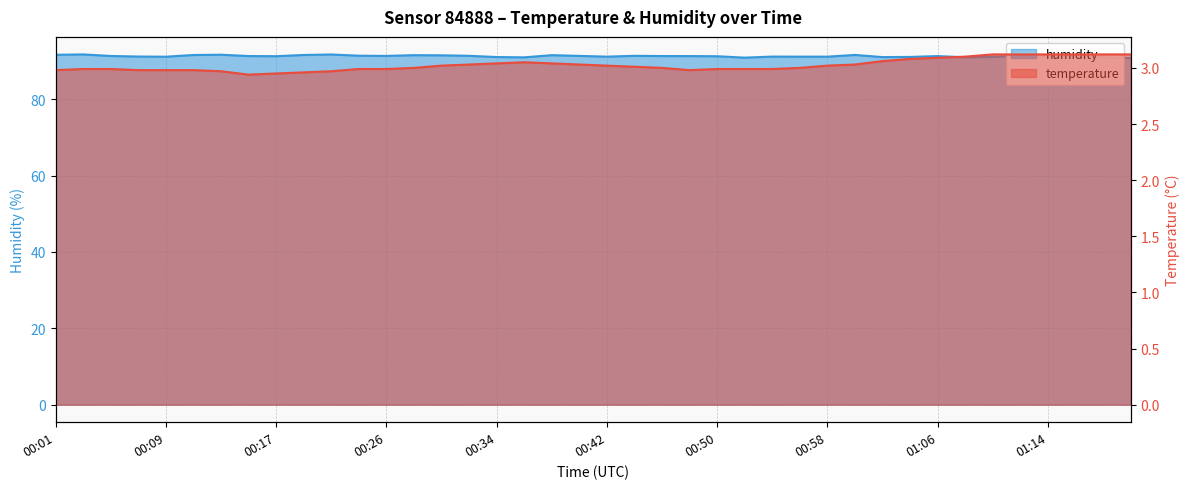

Which has a higher value, 00:05 or 00:15?

00:05